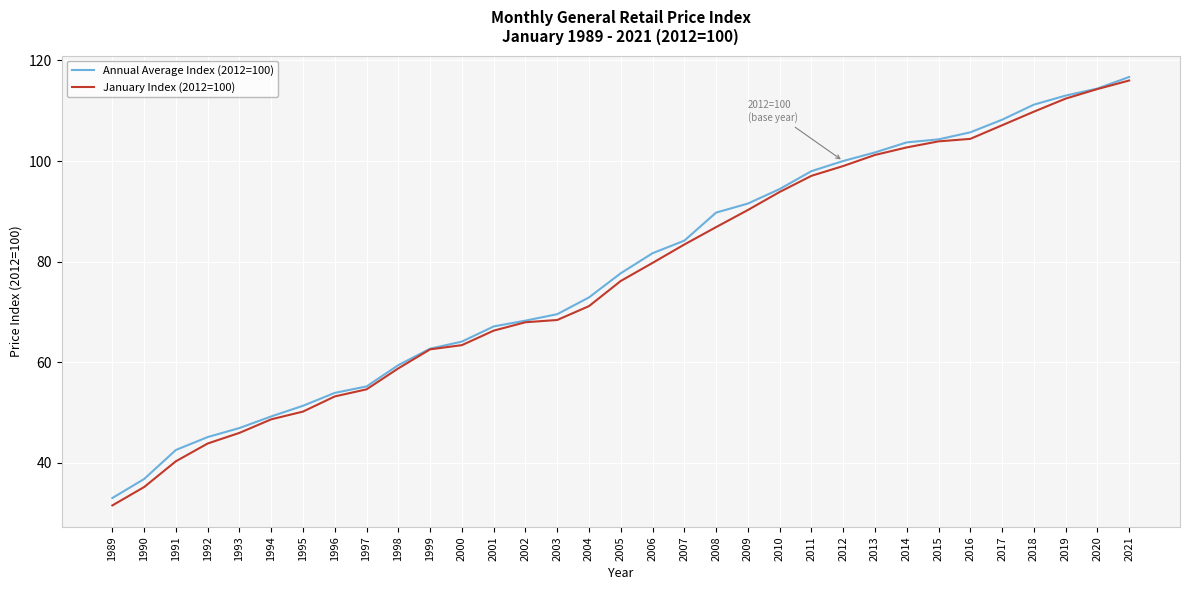

List the series in order of their overall mean, lowest first.

January Index (2012=100), Annual Average Index (2012=100)